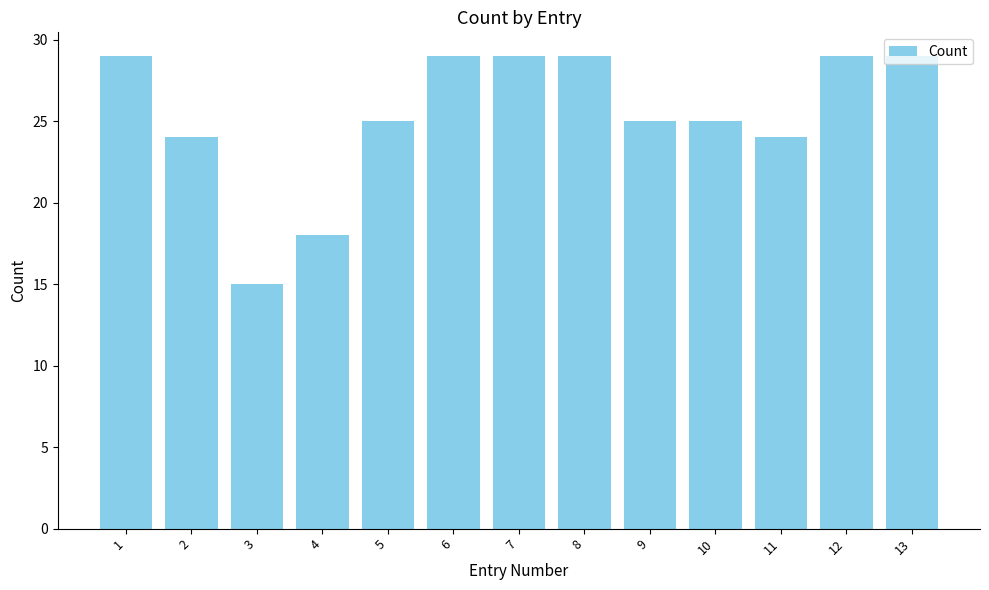

The value at 2 is 24. True or false?

True